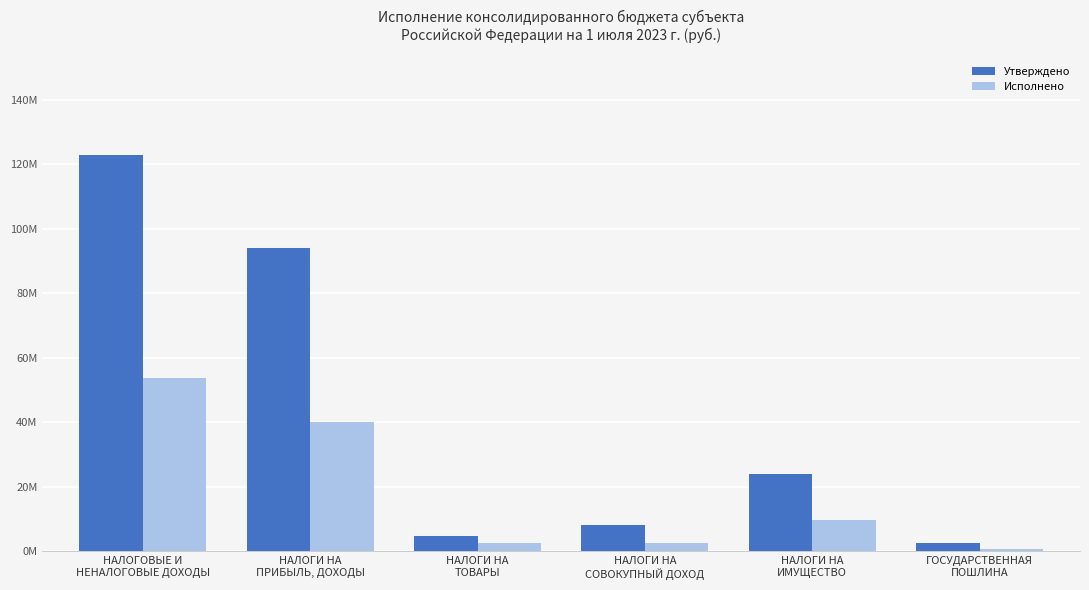

What is the smallest value displayed?

742649.4